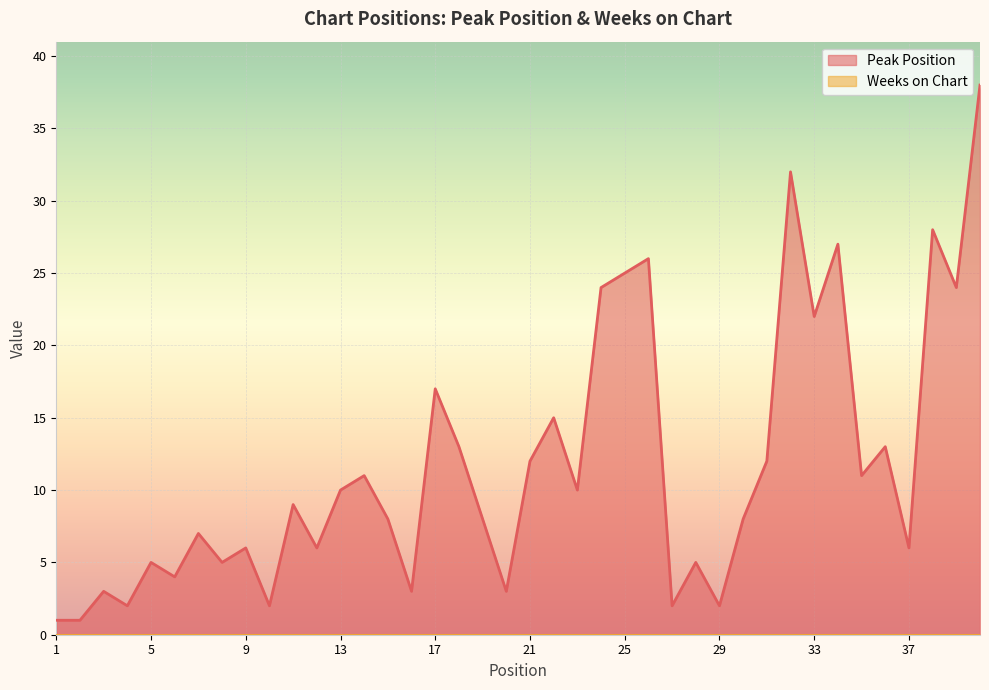

How many points are higher than both their immediate neighbors (excluding endpoints)?

14